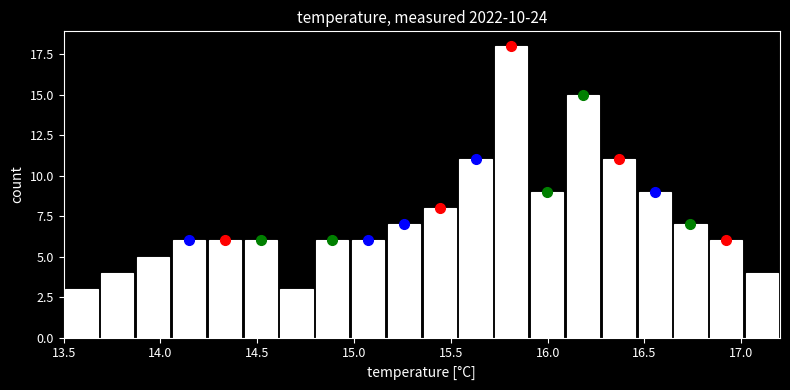

Read against the x-axis, roughly where is the centre of the tallest bar?

15.80